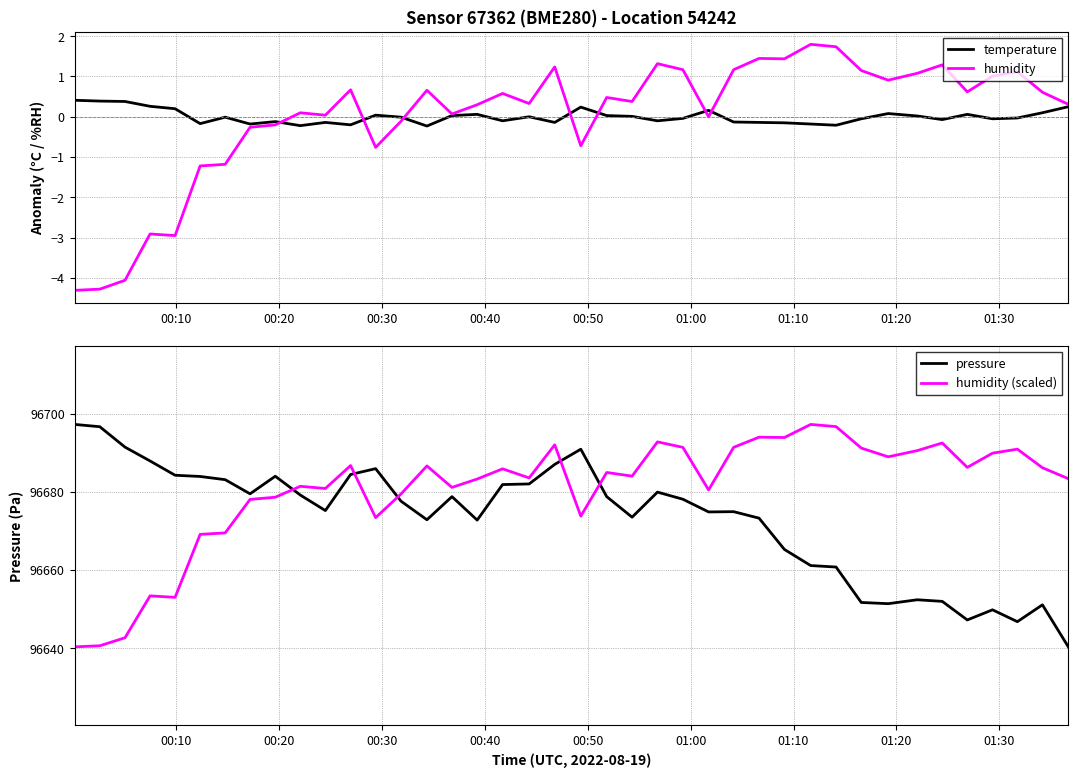

What is the maximum value shown in the chart?

96697.2